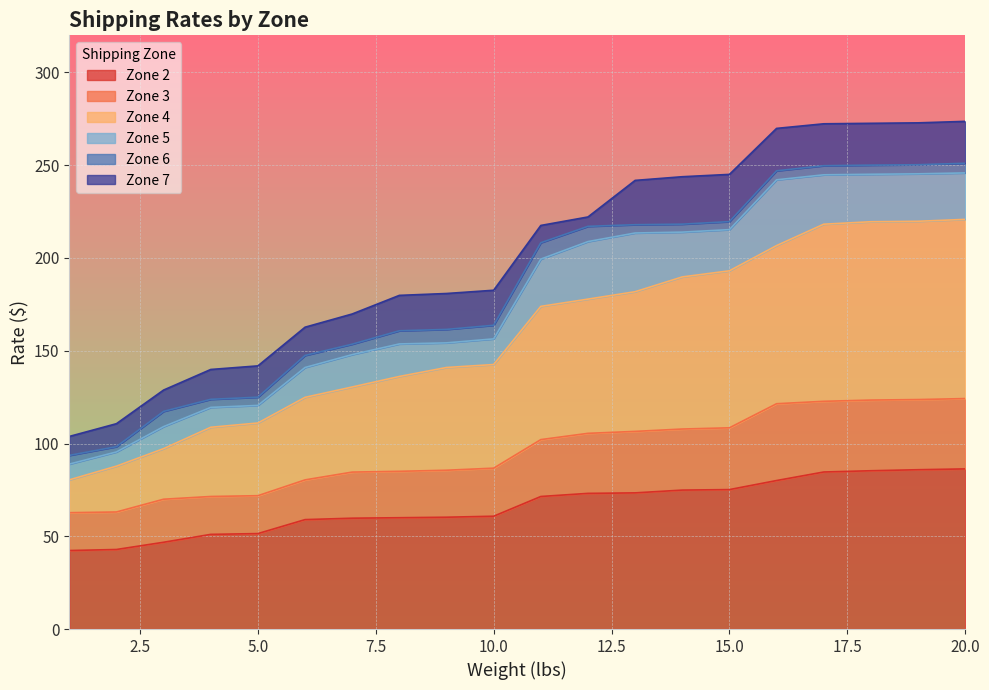

Reading left to right, extract all data points from this chart.

Zone 2: 42.3	42.9	46.8	51.0	51.5	59.0	59.7	60.0	60.3	60.8	71.4	73.1	73.4	74.9	75.2	80.0	84.6	85.3	85.9	86.3
Zone 3: 62.7	63.1	70.0	71.4	71.9	80.4	84.6	85.0	85.6	86.7	102.1	105.5	106.5	107.8	108.5	121.4	122.7	123.4	123.7	124.2
Zone 4: 80.4	87.8	97.2	108.8	111.0	124.9	130.5	136.1	141.0	142.6	173.9	177.8	181.8	189.8	193.1	206.7	218.2	219.5	219.8	220.8
Zone 5: 88.9	95.5	109.1	119.5	120.5	141.0	147.9	153.7	154.2	156.4	199.4	208.8	213.5	213.9	215.3	242.1	244.8	245.1	245.3	245.8
Zone 6: 93.6	98.3	117.3	123.8	125.0	147.5	153.5	160.8	161.5	163.7	208.2	217.0	217.9	218.2	219.6	247.0	249.7	250.0	250.3	251.0
Zone 7: 103.8	110.7	128.8	139.9	141.8	162.7	169.8	179.8	180.8	182.6	217.5	222.1	241.8	243.8	245.1	269.8	272.3	272.6	272.8	273.6